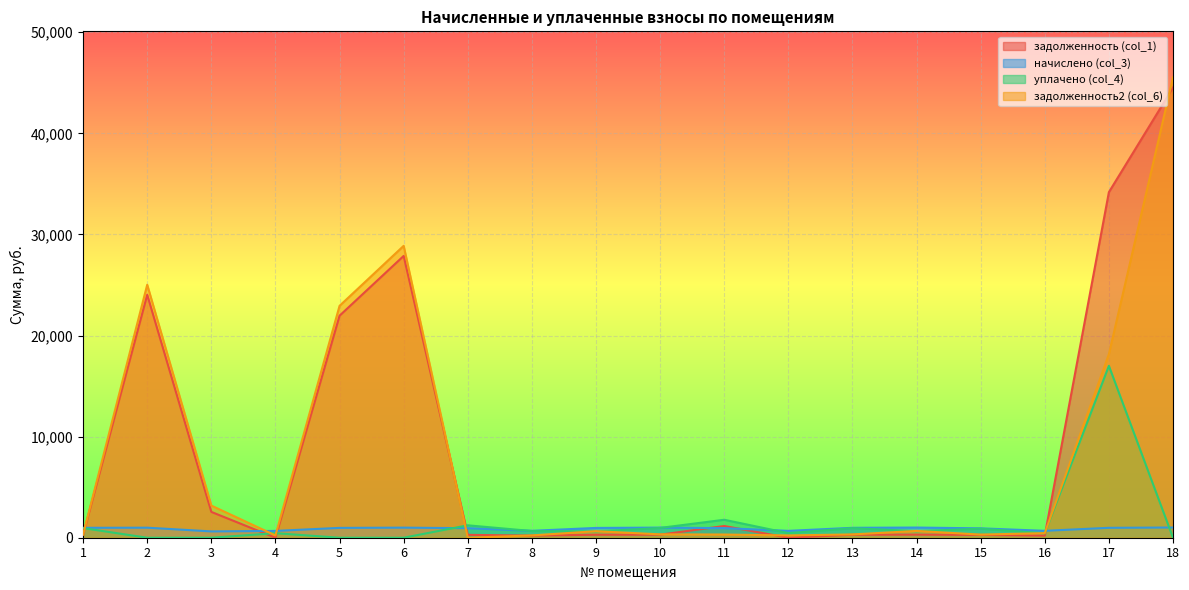

Reading left to right, what are all the values shown in this chart?

задолженность (col_1): 296.4	24029.0	2553.5	0.0	21960.8	27873.6	285.1	206.5	294.3	302.4	1158.3	0.0	296.4	304.4	280.4	206.5	34179.7	44522.9
начислено (col_3): 979.9	993.1	625.4	673.8	973.3	997.5	942.5	682.6	968.9	999.7	946.9	678.2	979.9	1006.3	927.0	682.6	979.9	1010.7
уплачено (col_4): 949.6	0.0	0.0	449.2	0.0	0.0	1227.5	661.5	616.0	968.8	1776.8	452.1	949.6	639.8	898.4	434.0	17000.0	0.0
задолженность2 (col_6): 326.6	25022.0	3178.8	224.6	22934.1	28871.1	0.0	227.5	645.9	333.2	315.6	226.1	326.6	670.9	309.0	455.1	18159.6	45533.7